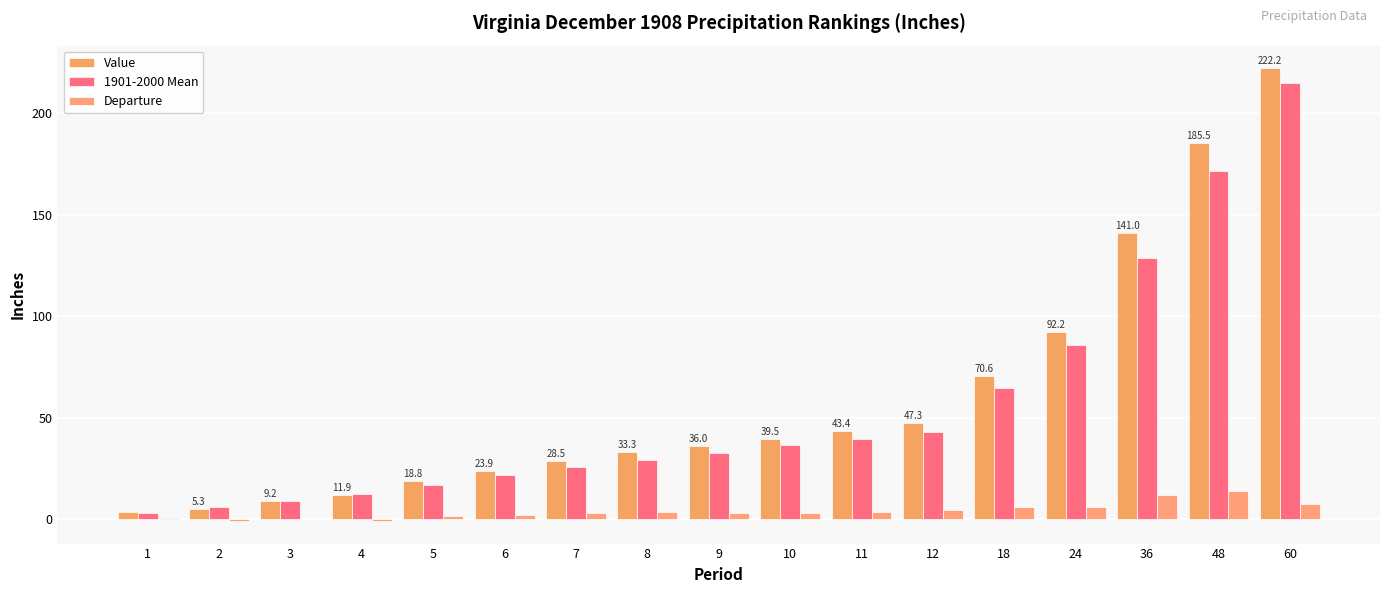

How many series are shown in this chart?

3